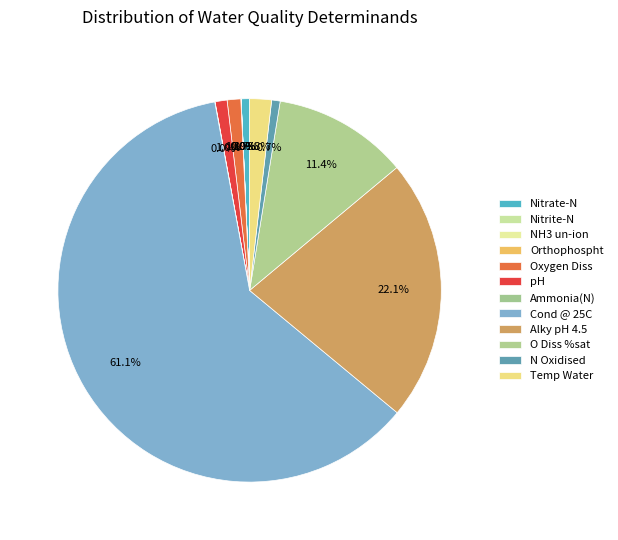

Is it true that Orthophospht is 0% of the pie?

True